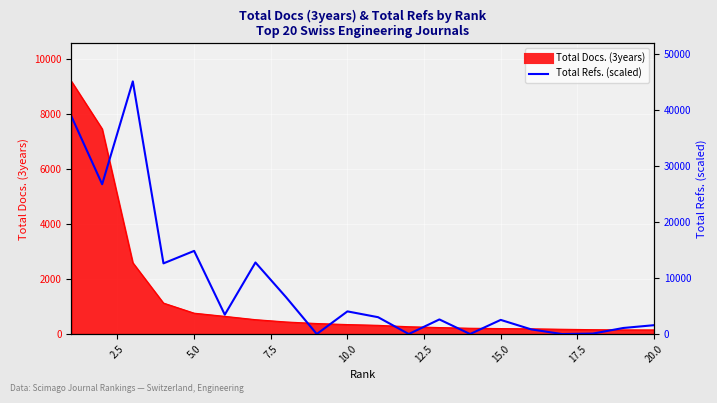

What value does the data have at 2.5?

5447.4